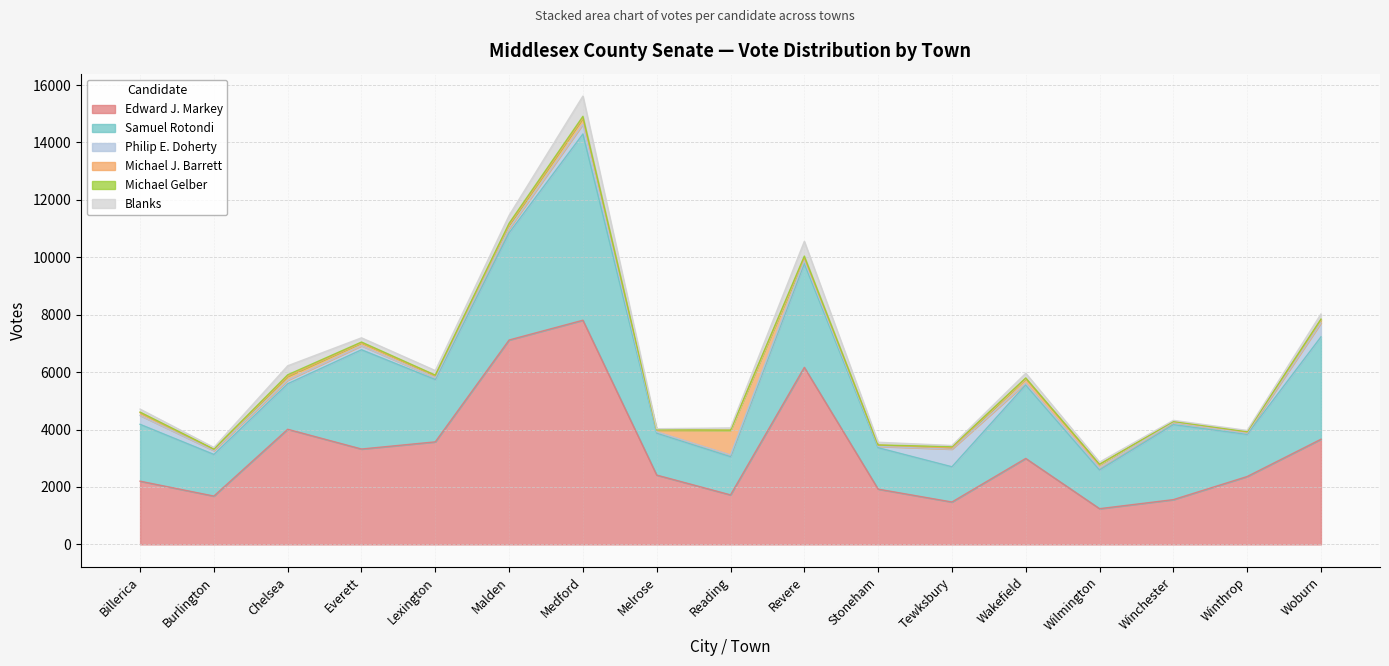

What is the label of the 8th point from the left?

Melrose